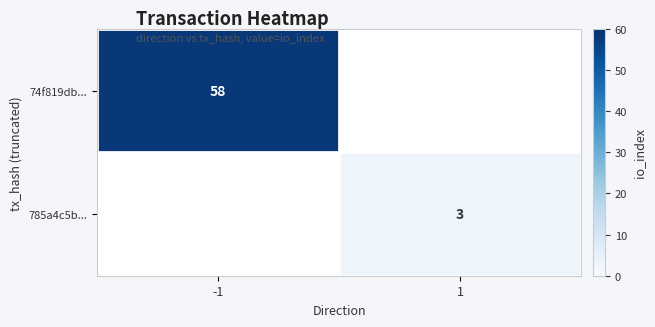

Is the value of 74f819db... at -1 greater than the value of 785a4c5b... at 1?

Yes